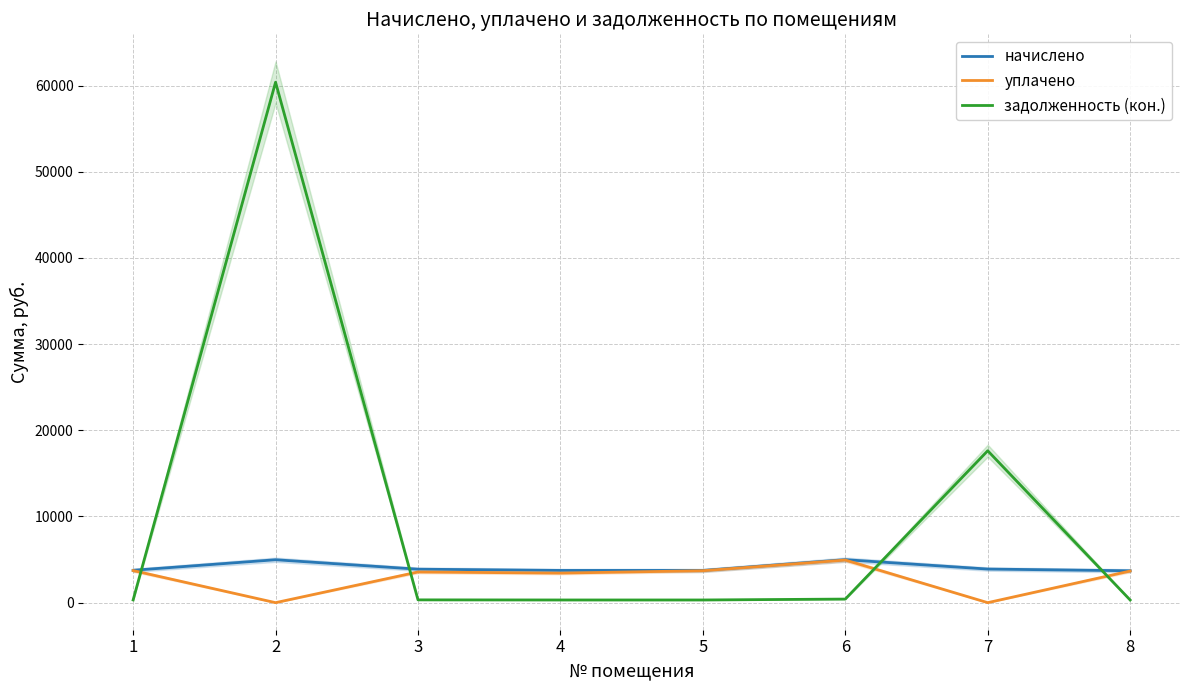

List the series in order of their overall mean, highest first.

задолженность (кон.), начислено, уплачено